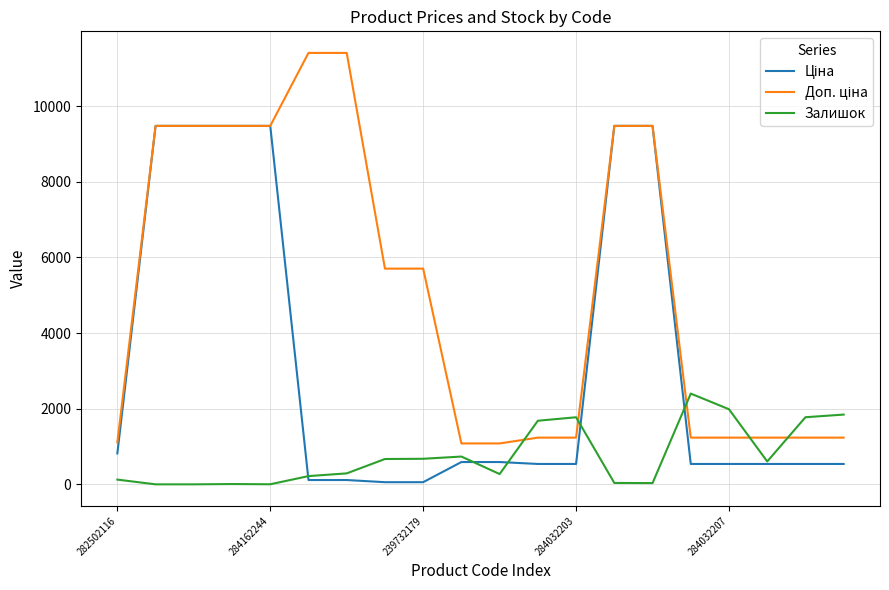

What is the greatest value displayed?

11410.0